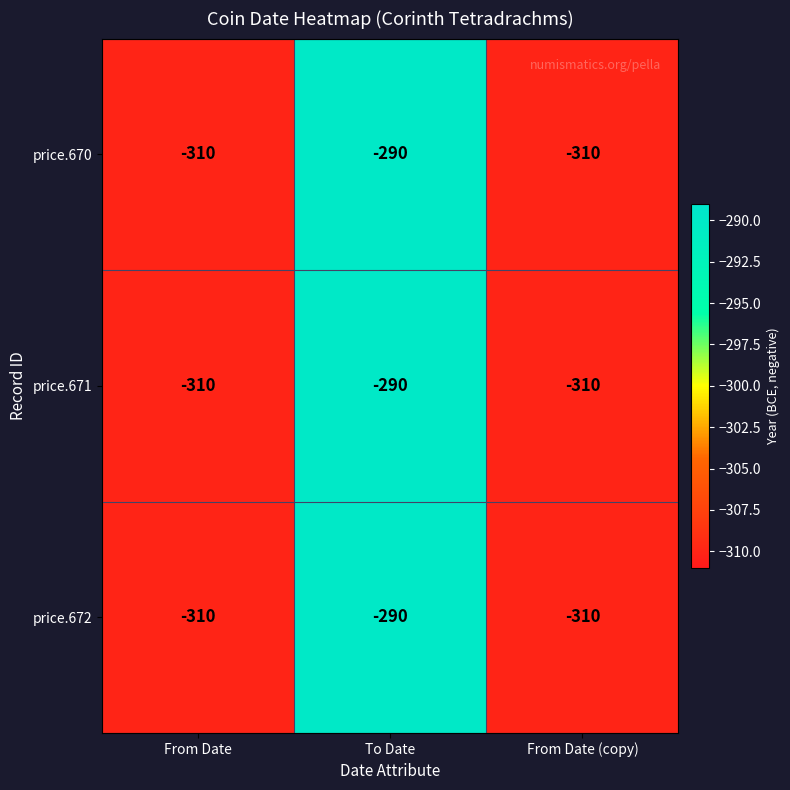

Is it true that price.670 equals -119 at From Date (copy)?

False